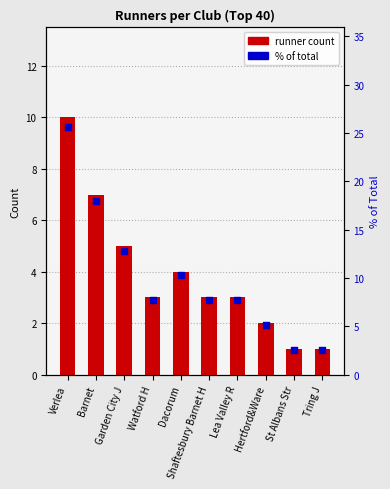

At which category is the sum across all series the highest?

Verlea